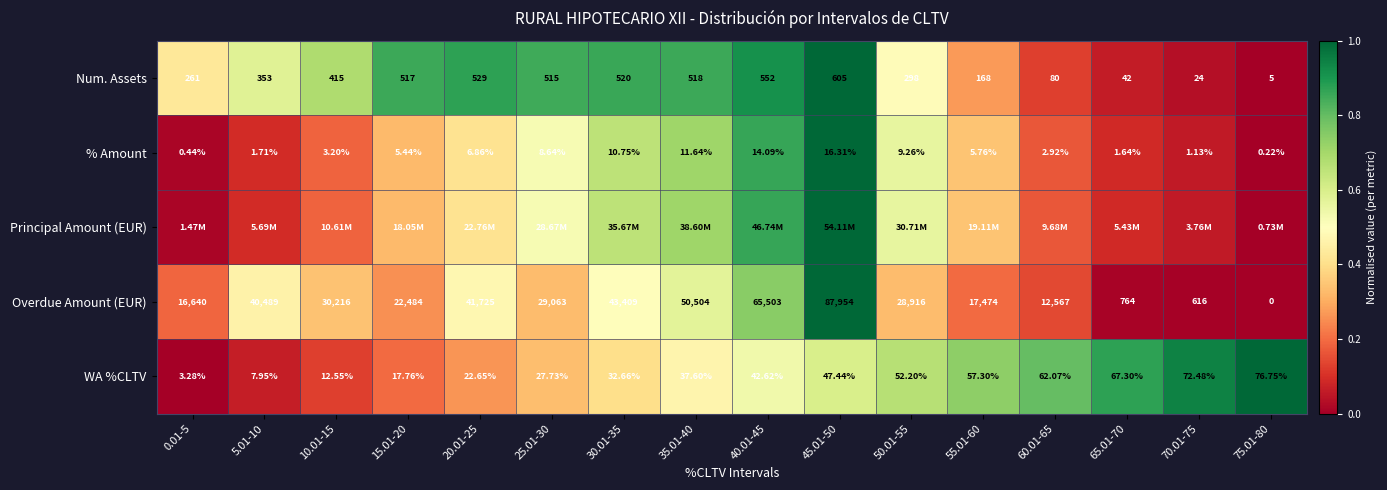

Is the value of WA %CLTV at 65.01-70 greater than the value of % Amount at 30.01-35?

Yes